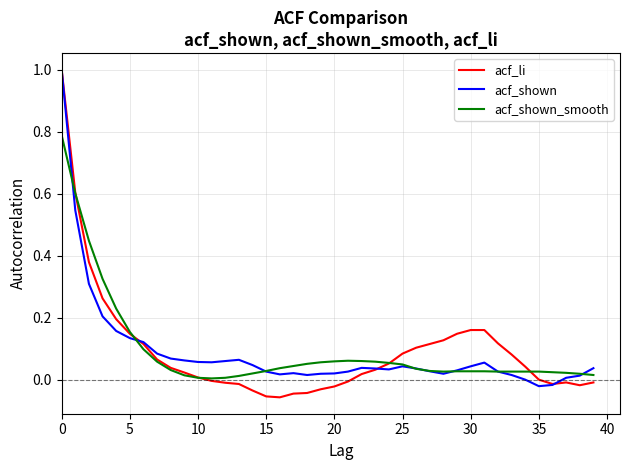

What is the greatest value displayed?

1.0